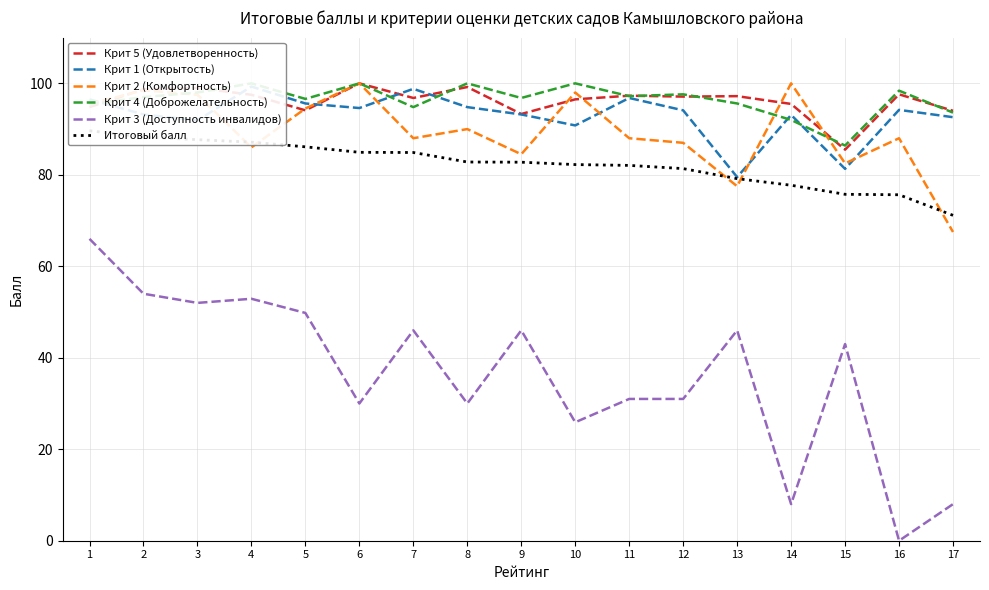

How many data points in Крит 3 (Доступность инвалидов) are above 43?

8